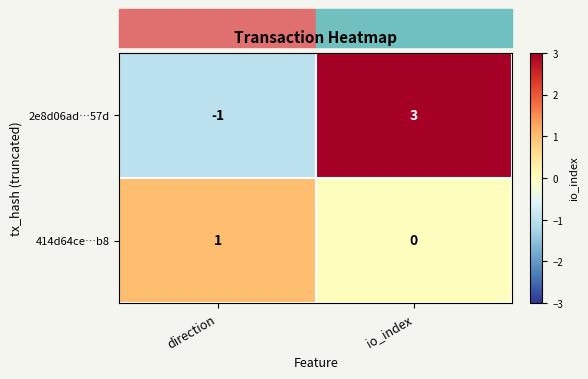

Is the value of 414d64ce…b8 at direction greater than the value of 2e8d06ad…57d at io_index?

No